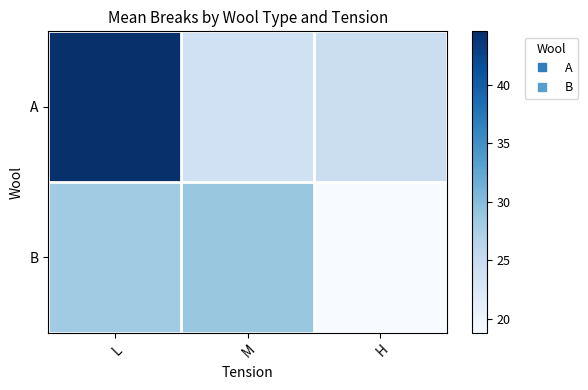

Between H and L, which is larger?

L